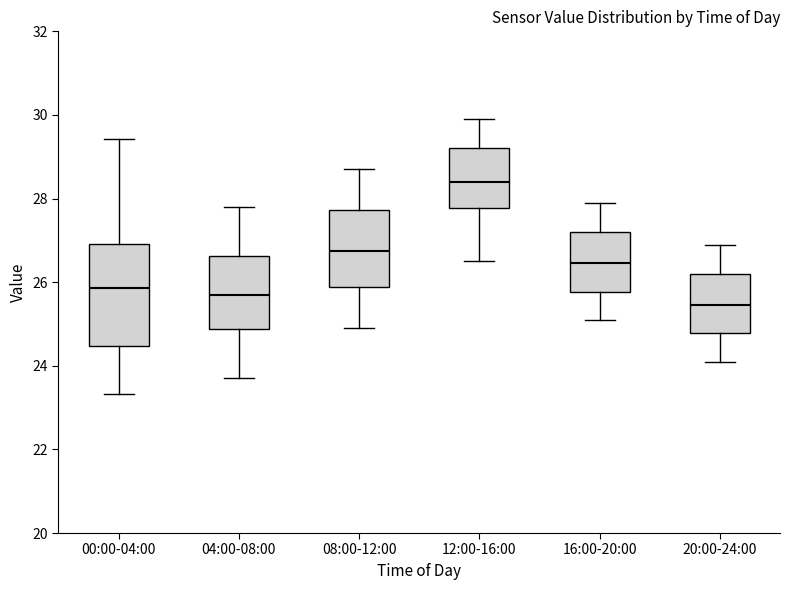

Reading left to right, transcribe this box plot: for each box, give where its median line is, the range the box spans, and where its two whiskers end, as read against the y-axis. The values are not printed on the chart, so give them approximately, as read against the axis.

00:00-04:00: median 25.8, box 24.4 to 27.0, whiskers 23.4 to 29.4
04:00-08:00: median 25.8, box 24.8 to 26.6, whiskers 23.8 to 27.8
08:00-12:00: median 26.8, box 25.8 to 27.8, whiskers 25.0 to 28.8
12:00-16:00: median 28.4, box 27.8 to 29.2, whiskers 26.6 to 30.0
16:00-20:00: median 26.4, box 25.8 to 27.2, whiskers 25.2 to 28.0
20:00-24:00: median 25.4, box 24.8 to 26.2, whiskers 24.2 to 27.0